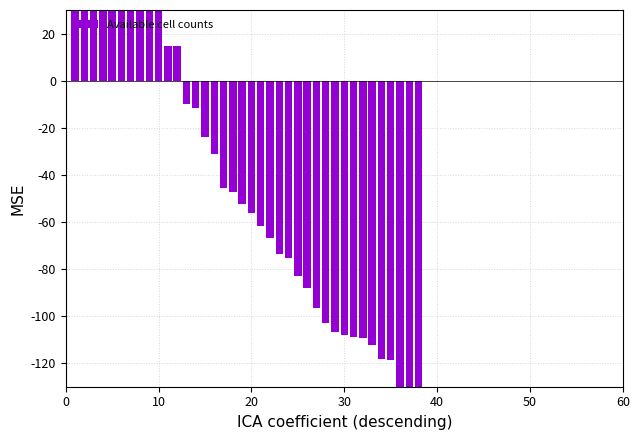

What is the difference between the second highest and minimum values?

652884.0